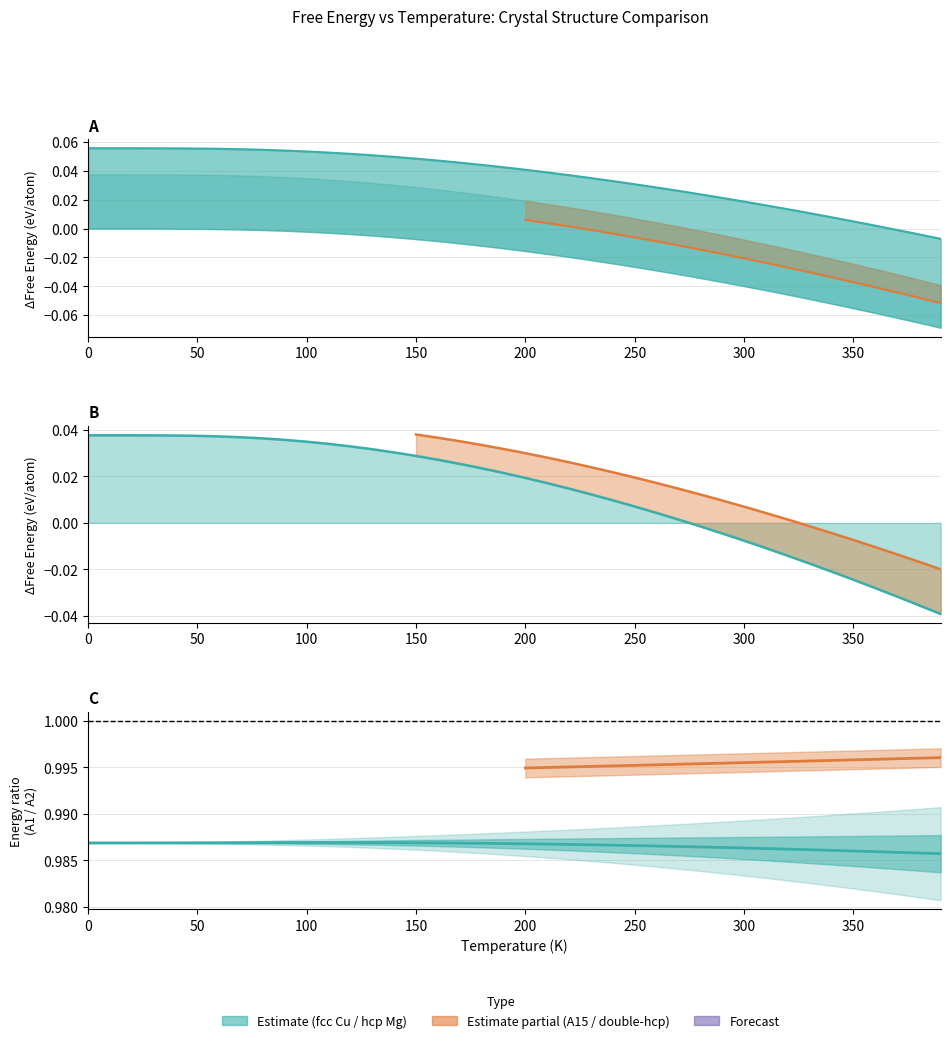

Does the chart display data point markers on the line(s)?

No